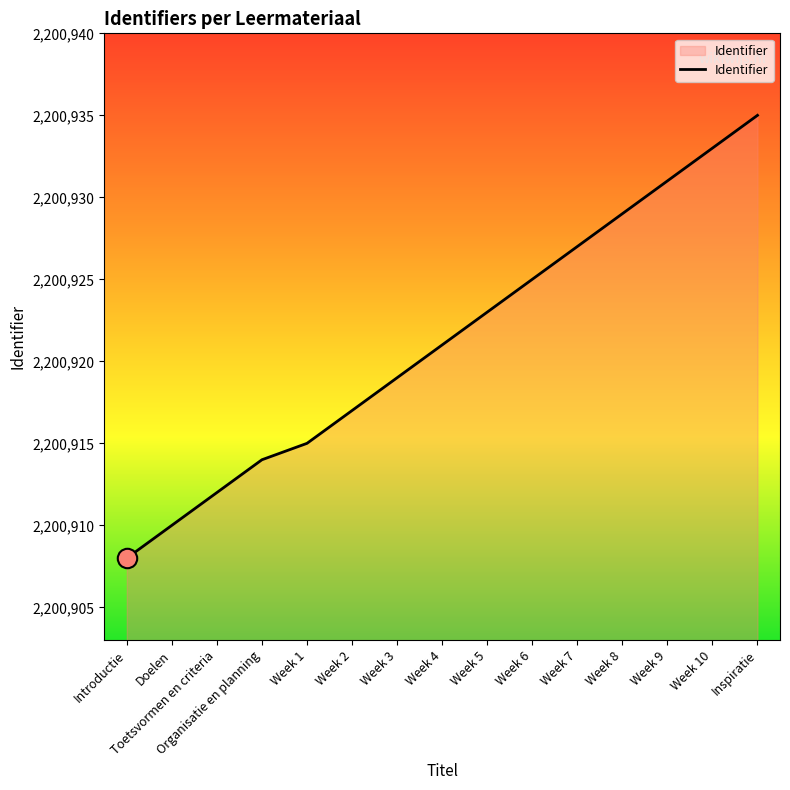

What is the difference between the values at Week 5 and Week 1?

8